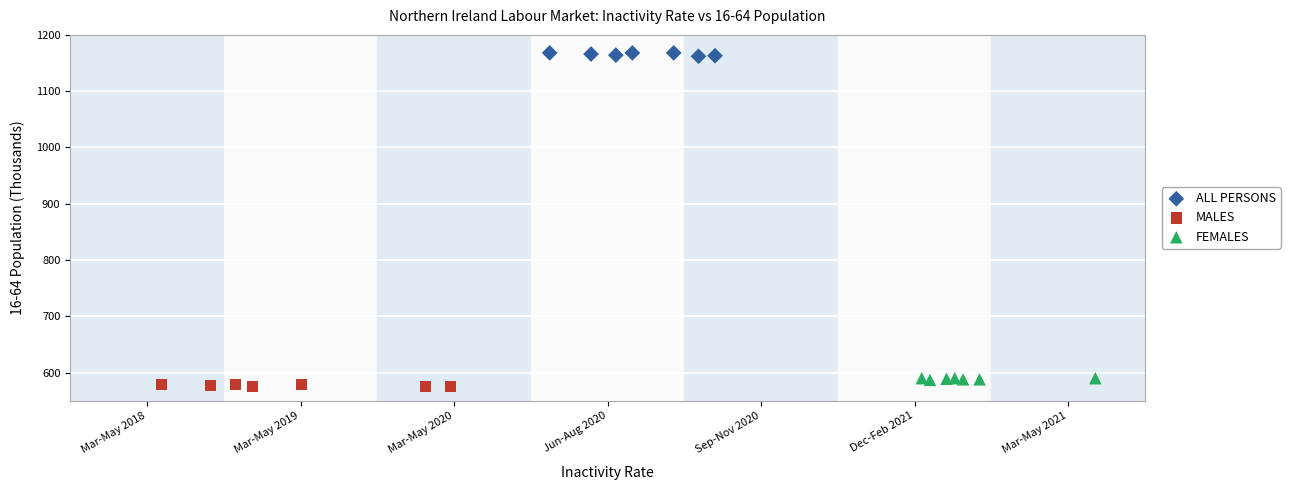

Which series contains the lowest Y value?

MALES